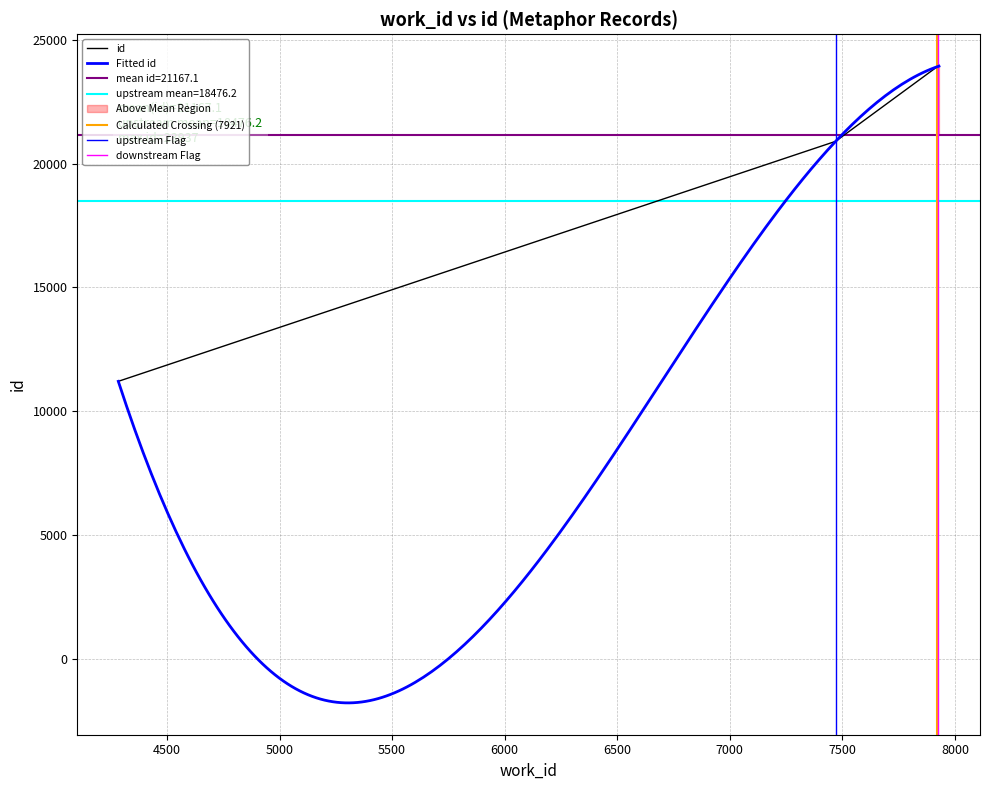

The value at 7921 is 23914. True or false?

True